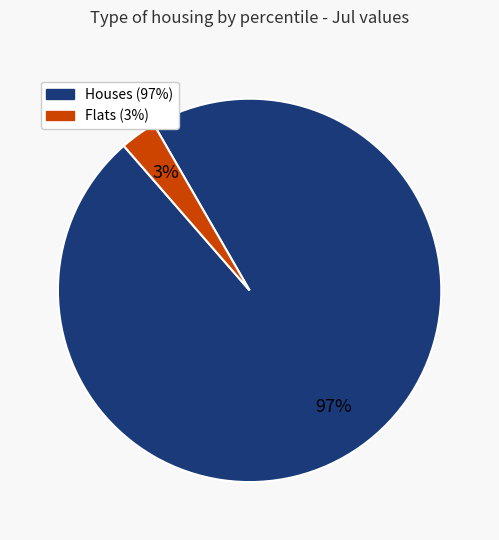

To the nearest percent, what is the difference between the largest and smallest slice percentages?

94%